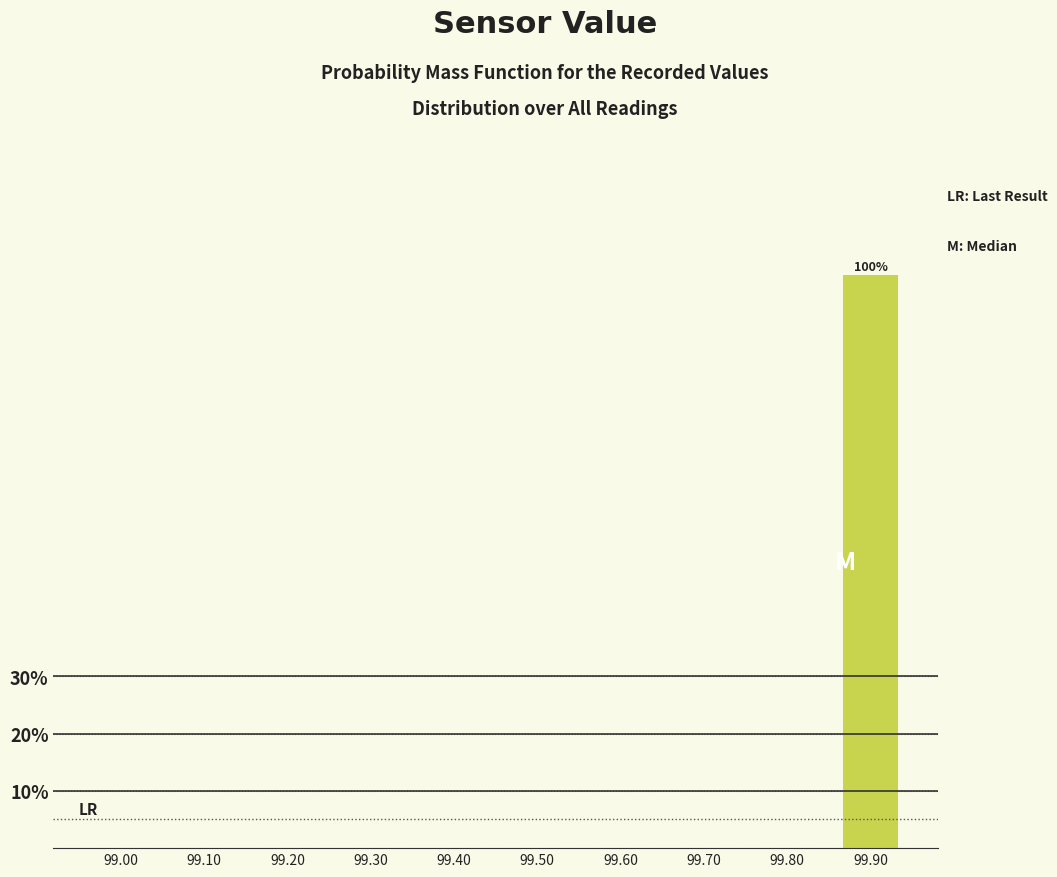

Reading right to left, list all the values displayed in this chart.

99.90=100	99.80=0	99.70=0	99.60=0	99.50=0	99.40=0	99.30=0	99.20=0	99.10=0	99.00=0